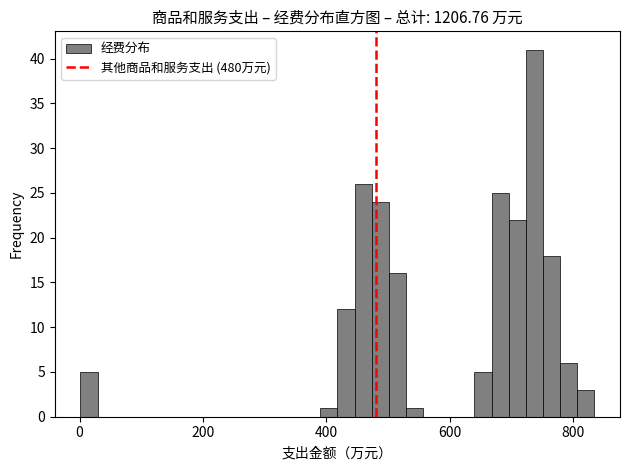

Read against the x-axis, roughly where is the centre of the tallest bar?

740